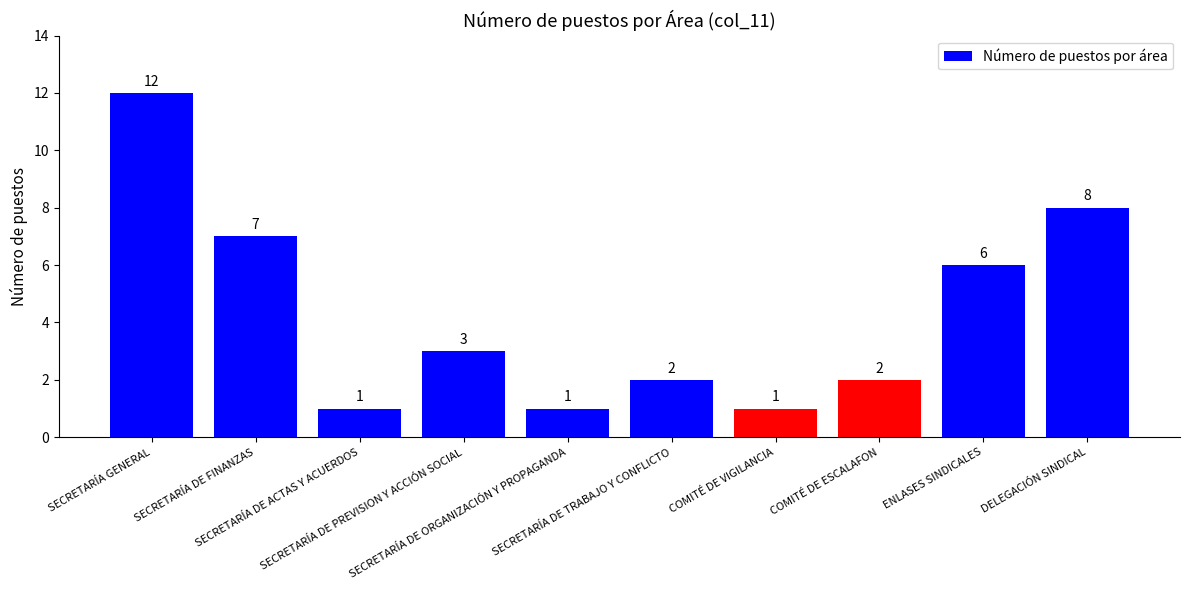

The value at COMITÉ DE ESCALAFON is 1. True or false?

False